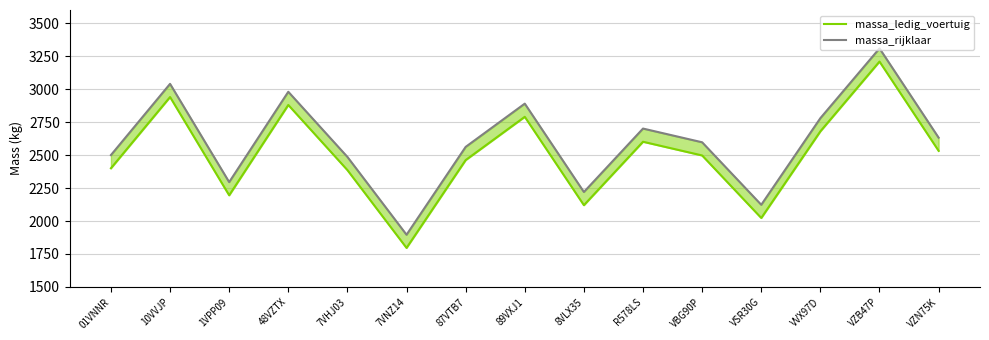

At which category is the sum across all series the highest?

VZB47P